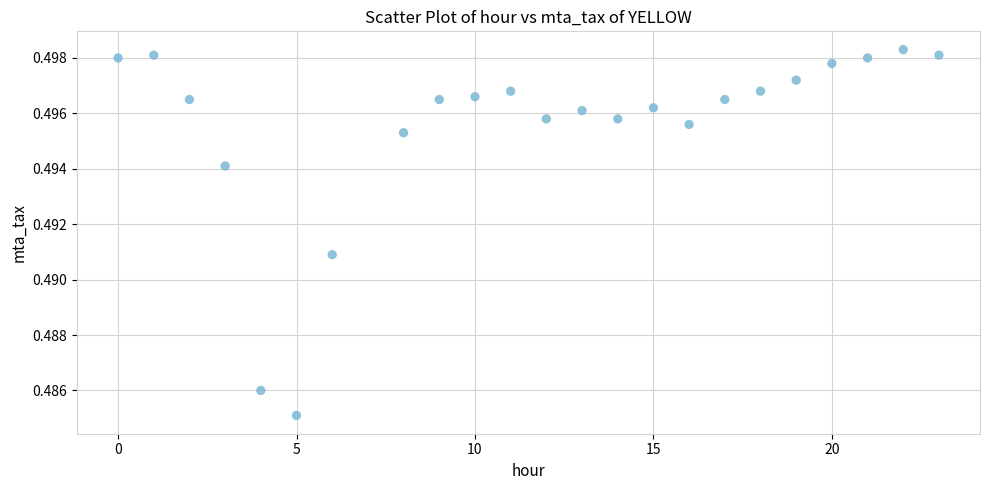

What is the range of X values (max minus min)?

23.0